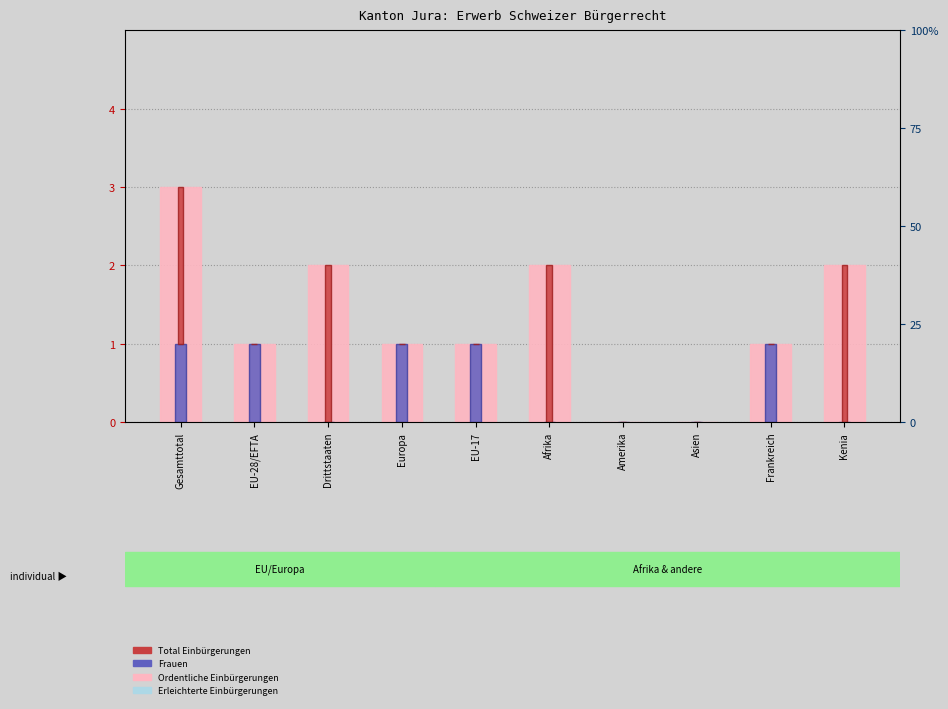

What is the value of the Total Einbürgerungen bar at the 6th from the left?

2